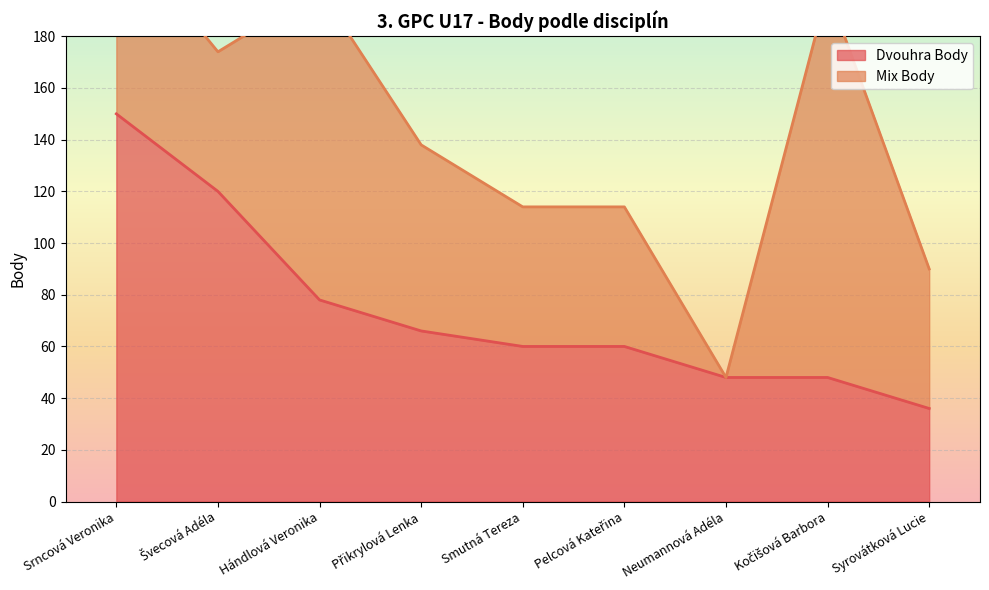

What is the label of the 1st point from the left?

Srncová Veronika